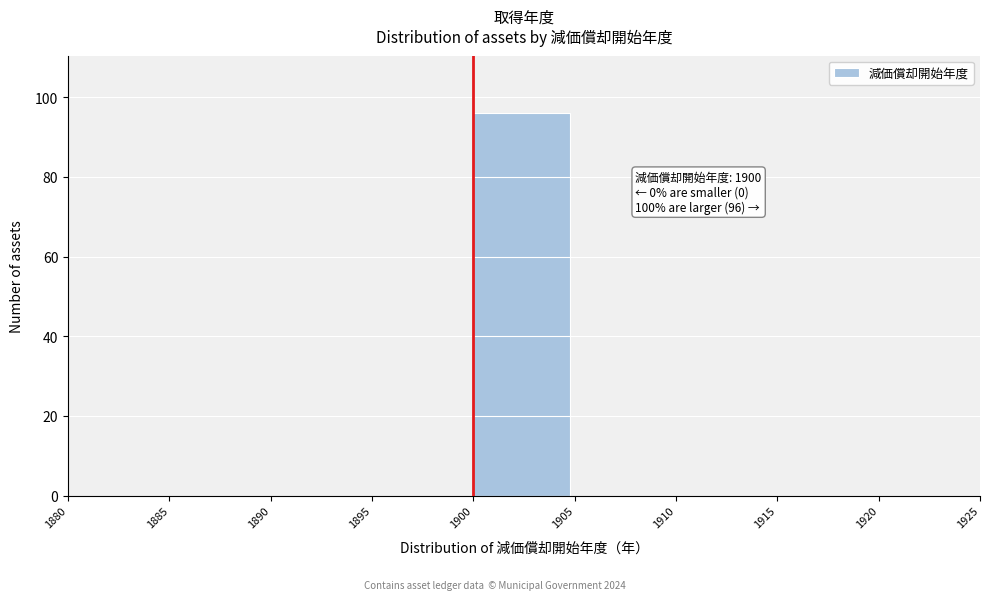

Over which range of the x-axis is the bar tallest?

1900 to 1905